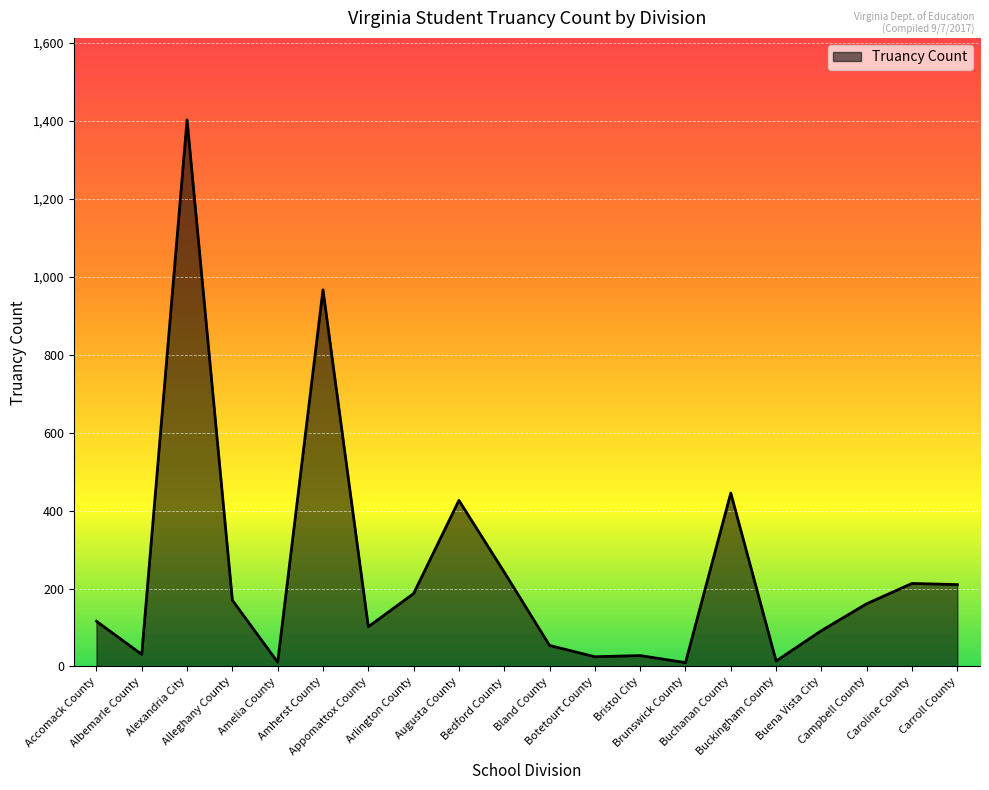

Rank the categories by value from lowest to highest.

Brunswick County, Amelia County, Buckingham County, Botetourt County, Bristol City, Albemarle County, Bland County, Buena Vista City, Appomattox County, Accomack County, Campbell County, Alleghany County, Arlington County, Carroll County, Caroline County, Bedford County, Augusta County, Buchanan County, Amherst County, Alexandria City